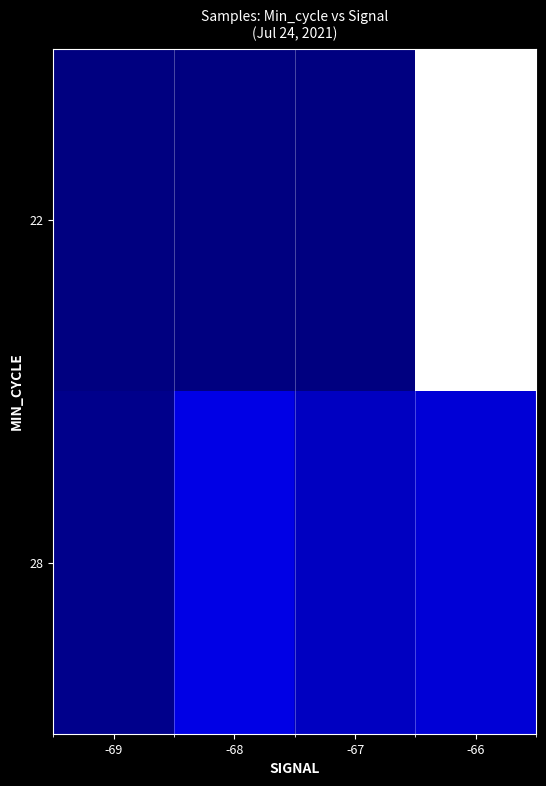

List the series in order of their peak value, highest first.

22, 28